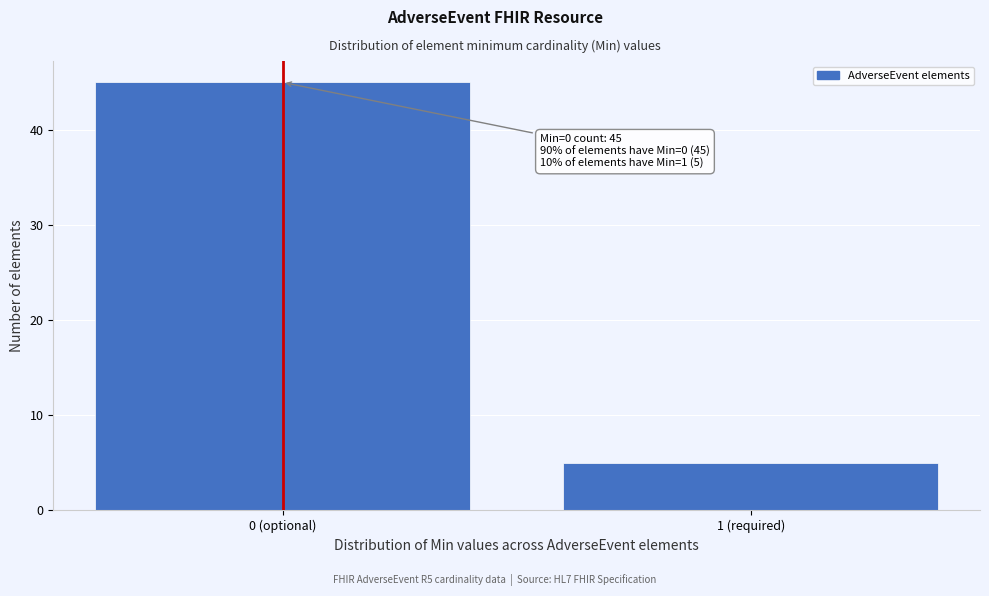

Reading right to left, what are all the values shown in this chart?

5	45